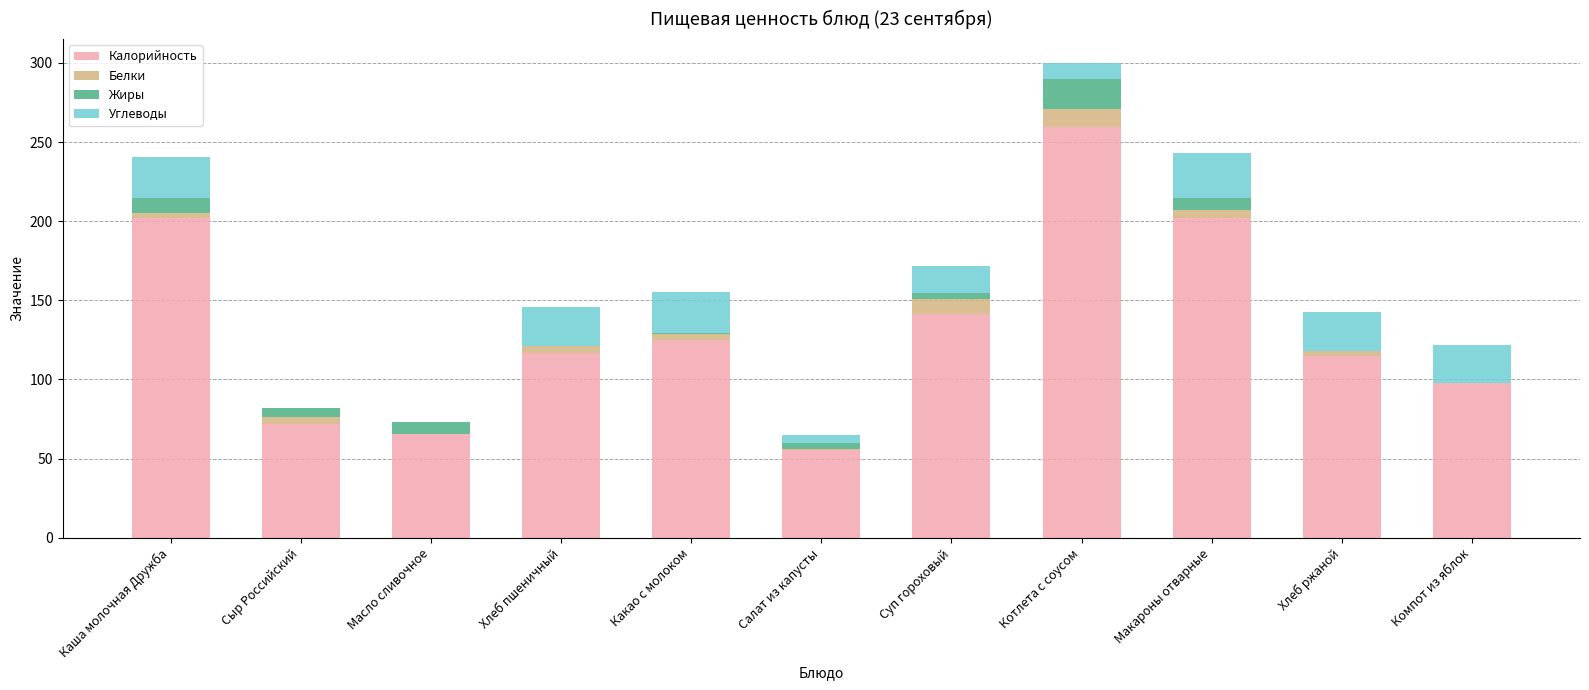

At which category is the sum across all series the highest?

Котлета с соусом